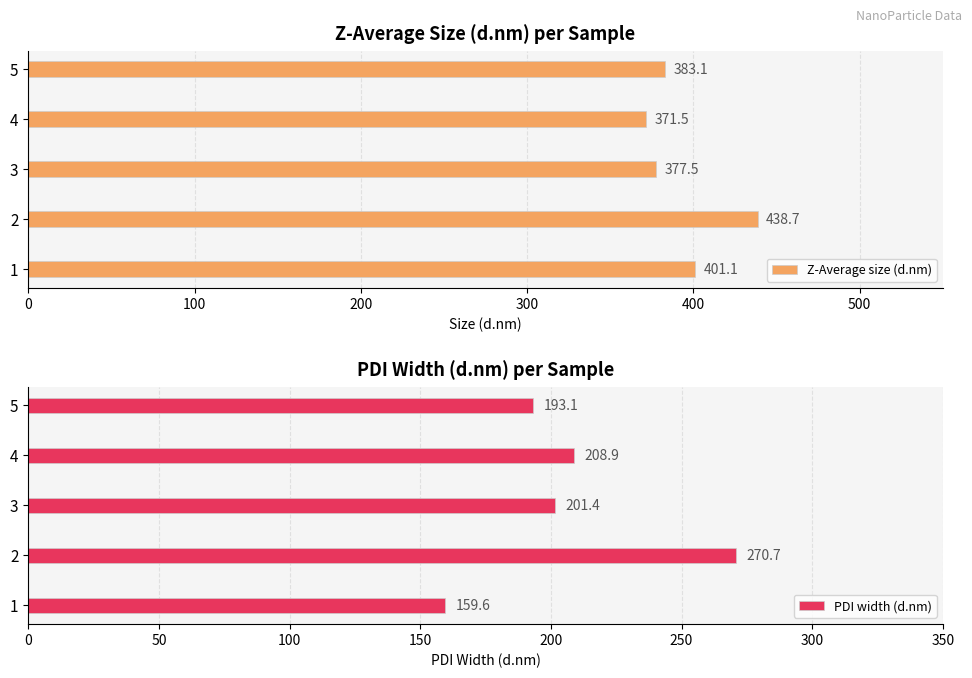

Reading left to right, extract all data points from this chart.

Z-Average size (d.nm): 401.1	438.7	377.5	371.5	383.1
PDI width (d.nm): 159.6	270.7	201.4	208.9	193.1